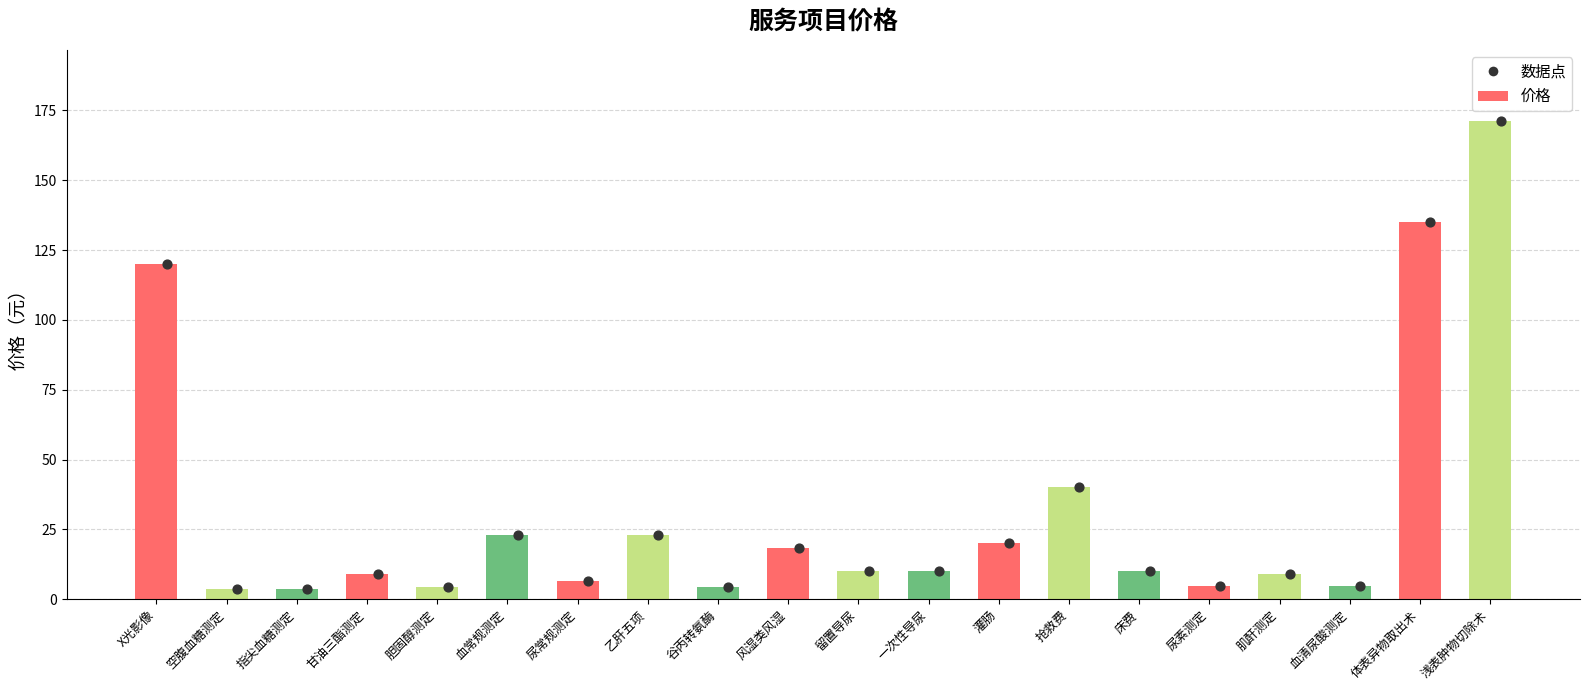

What is the change in value from 甘油三酯测定 to 体表异物取出术?

+126.0